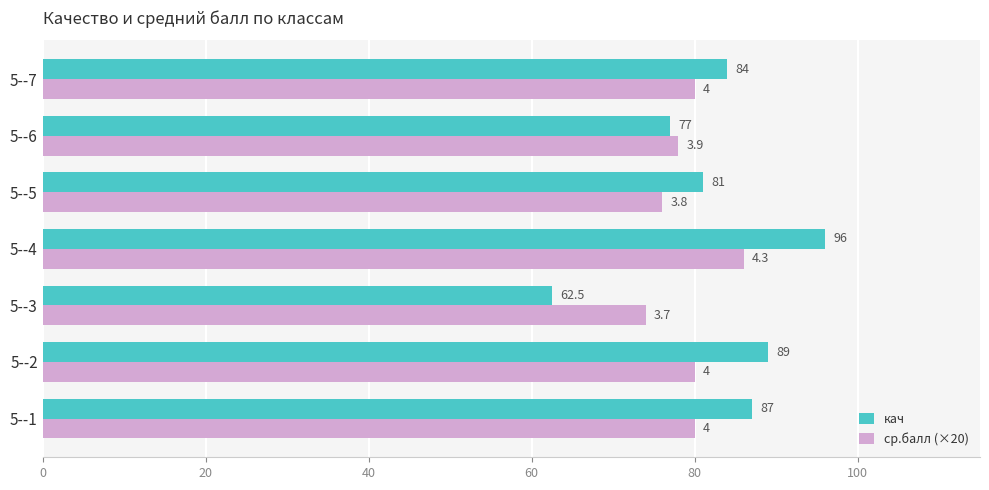

What is the difference between the maximum and second lowest values in the кач series?

19.0